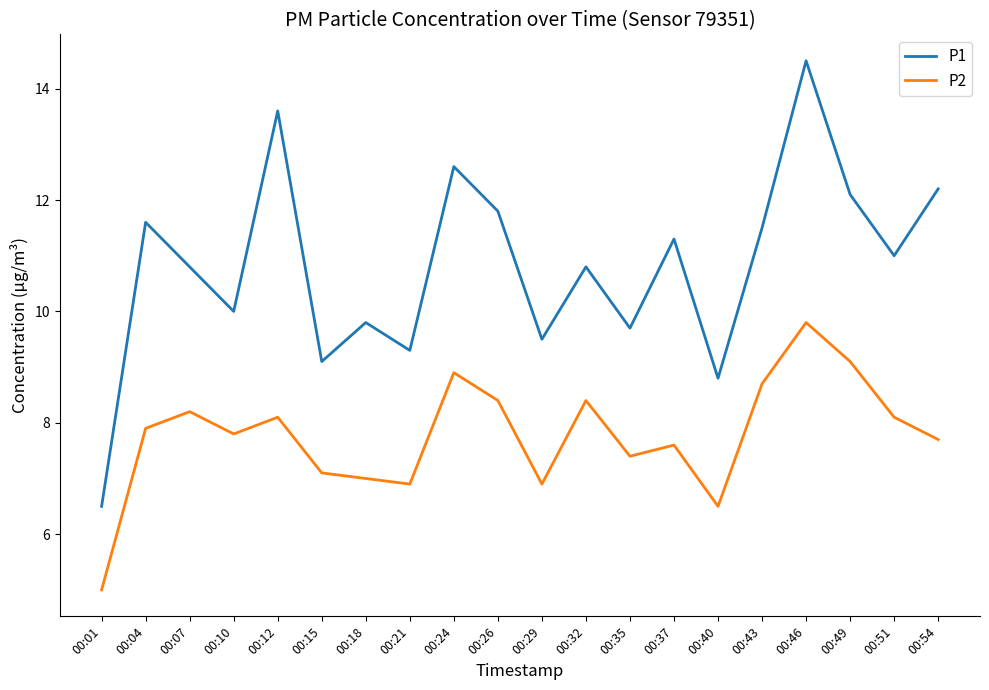

Which category has the highest value in the P1 series?

00:46